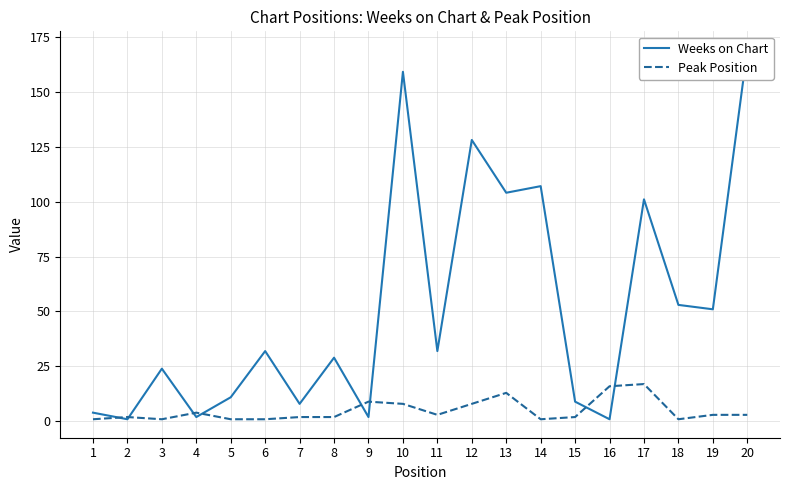

What are all the series names shown in the legend?

Weeks on Chart, Peak Position